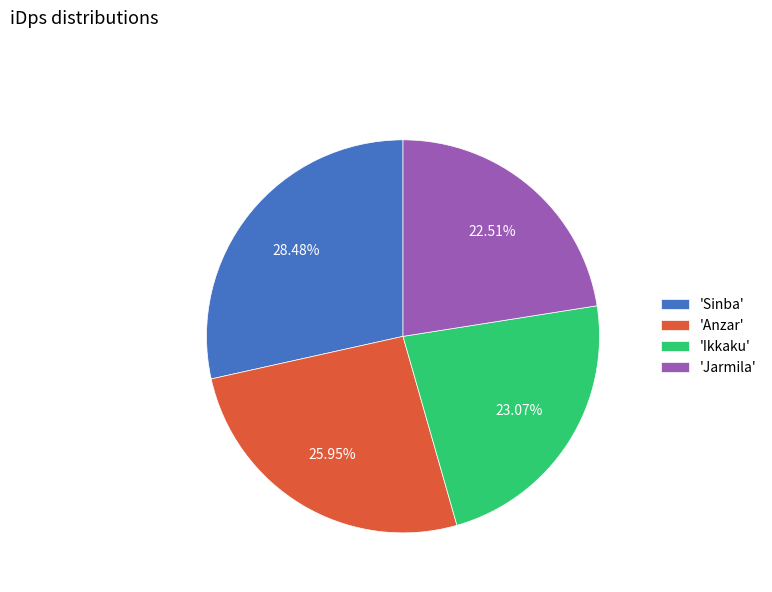

Do 'Anzar' and 'Jarmila' together represent more than half of the pie?

No